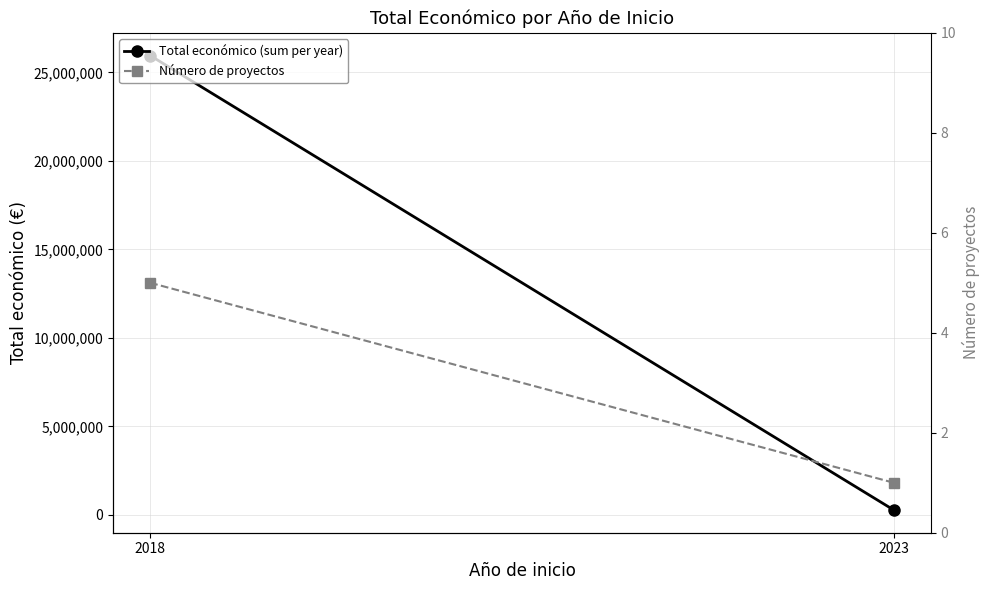

What are all the series names shown in the legend?

Total económico (sum per year), Número de proyectos